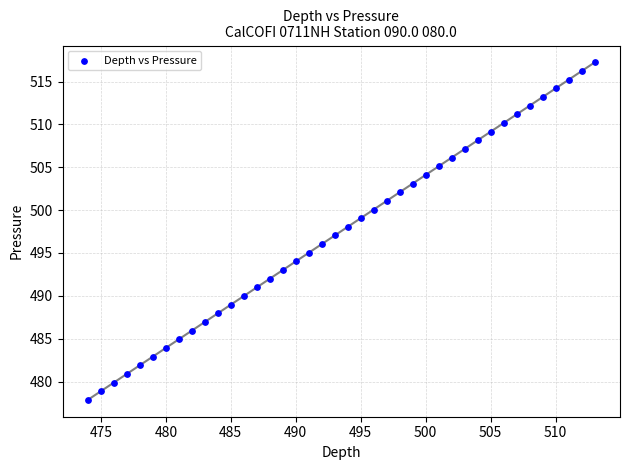

What is the range of X values (max minus min)?

39.0